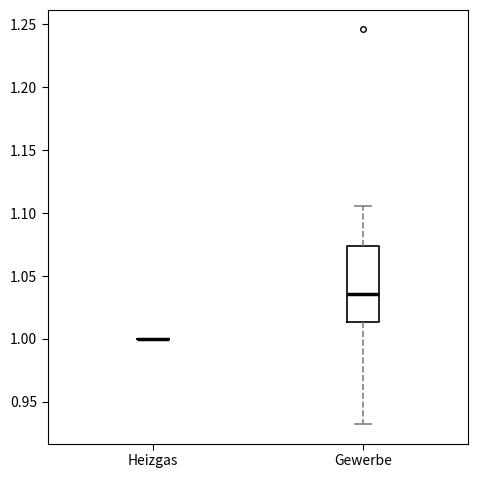

Reading left to right, transcribe this box plot: for each box, give where its median line is, the range the box spans, and where its two whiskers end, as read against the y-axis. The values are not printed on the chart, so give them approximately, as read against the axis.

Heizgas: box collapsed to a line at 1.000, whiskers 1.000 to 1.000
Gewerbe: median 1.035, box 1.015 to 1.075, whiskers 0.930 to 1.105